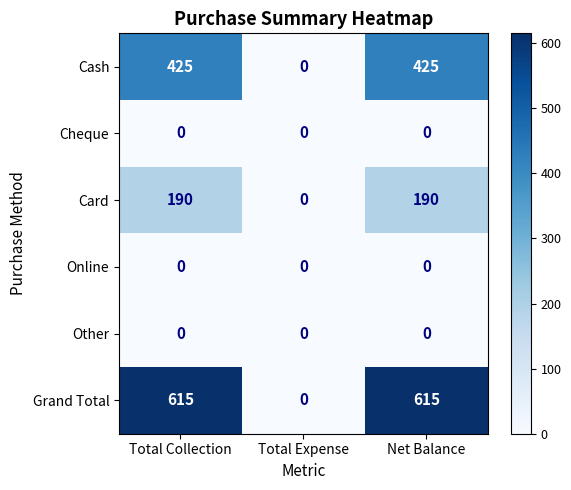

What is the maximum value shown in the chart?

615